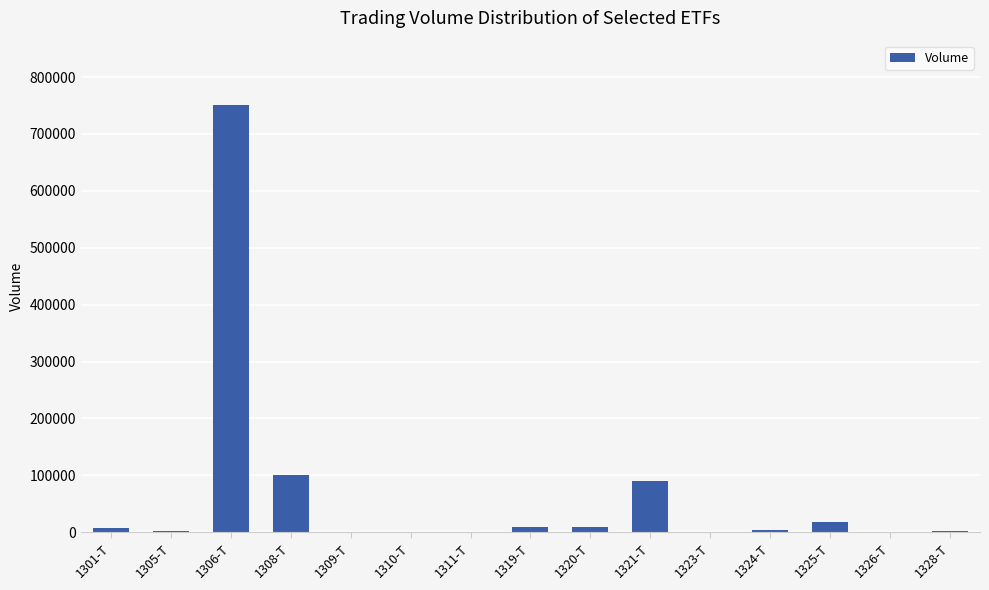

What is the sum of all values?

994003